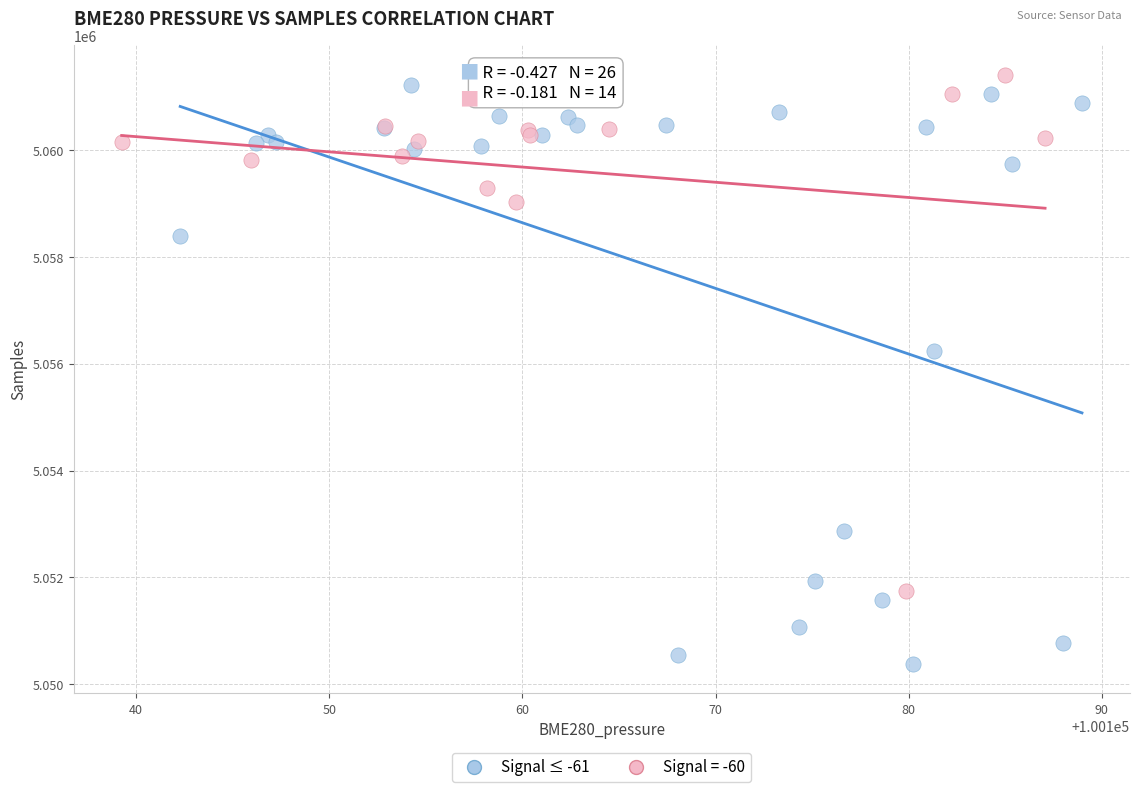

Which series has the widest spread of Y values?

Signal ≤ -61